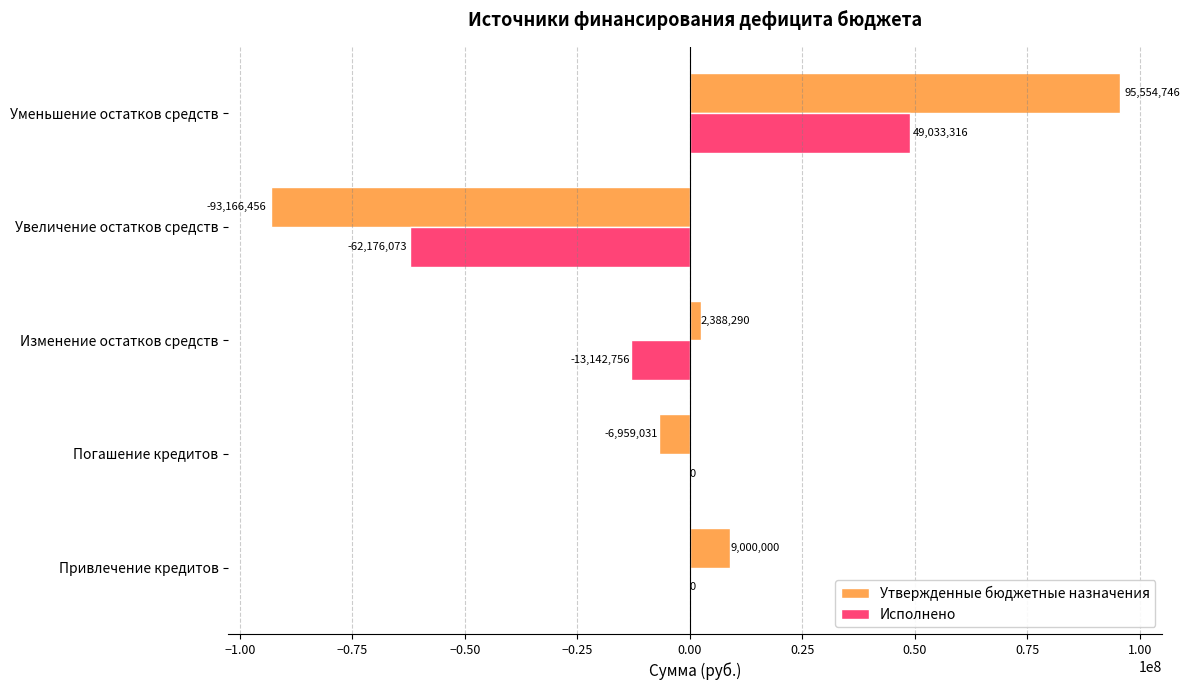

The value of Исполнено at Уменьшение остатков средств is 49033316.5. True or false?

True